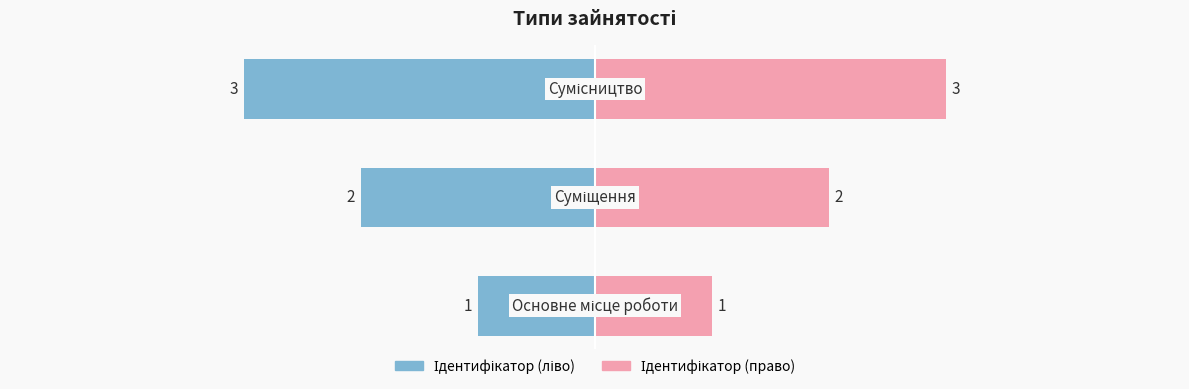

At which label does the data first exceed 2?

Сумісництво